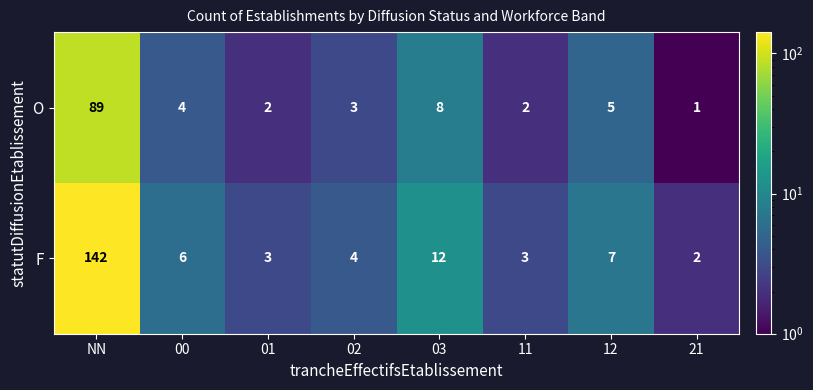

What is the difference between the second highest and minimum values in the O series?

7